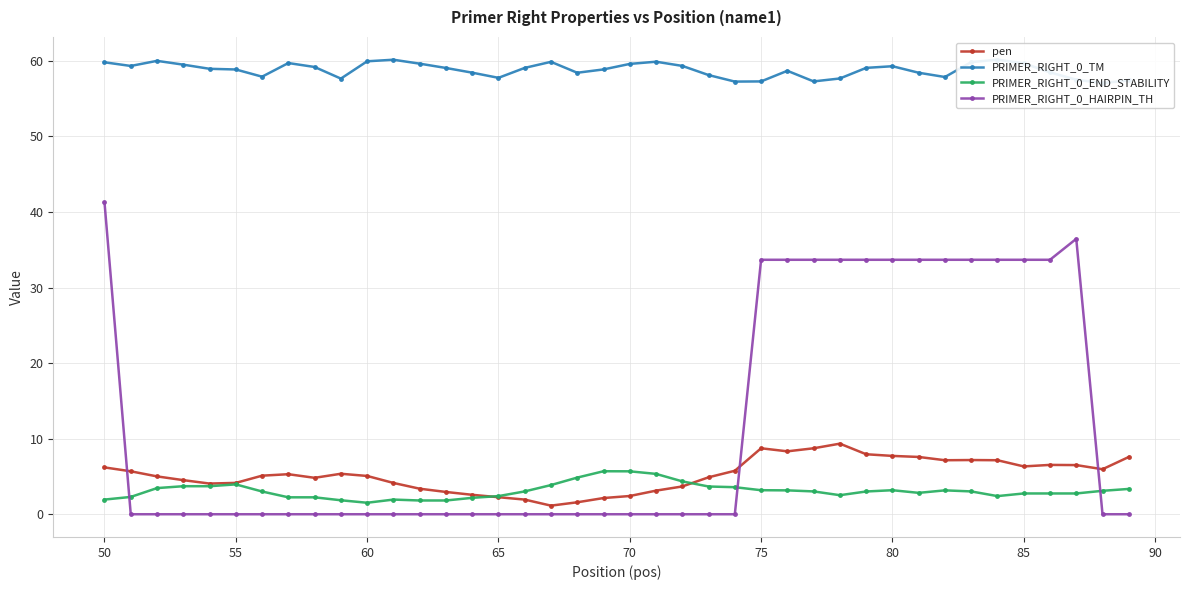

Reading left to right, list all the values displayed in this chart.

pen: 6.2	5.7	5.0	4.5	4.1	4.1	5.1	5.3	4.8	5.4	5.1	4.1	3.4	2.9	2.6	2.3	1.9	1.1	1.6	2.1	2.4	3.1	3.7	4.9	5.8	8.7	8.3	8.7	9.3	7.9	7.7	7.6	7.1	7.2	7.1	6.3	6.5	6.5	6.0	7.6
PRIMER_RIGHT_0_TM: 59.8	59.3	60.0	59.5	58.9	58.9	57.9	59.7	59.2	57.6	59.9	60.1	59.6	59.1	58.4	57.7	59.1	59.9	58.4	58.9	59.6	59.9	59.3	58.1	57.2	57.3	58.7	57.3	57.7	59.1	59.3	58.4	57.9	59.8	60.1	59.7	58.5	57.5	57.0	57.4
PRIMER_RIGHT_0_END_STABILITY: 1.9	2.3	3.5	3.7	3.7	4.0	3.0	2.2	2.2	1.9	1.5	1.9	1.8	1.8	2.2	2.4	3.0	3.9	4.8	5.7	5.7	5.3	4.3	3.7	3.6	3.2	3.2	3.0	2.5	3.0	3.2	2.8	3.2	3.0	2.4	2.8	2.8	2.8	3.1	3.4
PRIMER_RIGHT_0_HAIRPIN_TH: 41.3	0.0	0.0	0.0	0.0	0.0	0.0	0.0	0.0	0.0	0.0	0.0	0.0	0.0	0.0	0.0	0.0	0.0	0.0	0.0	0.0	0.0	0.0	0.0	0.0	33.7	33.7	33.7	33.7	33.7	33.7	33.7	33.7	33.7	33.7	33.7	33.7	36.4	0.0	0.0